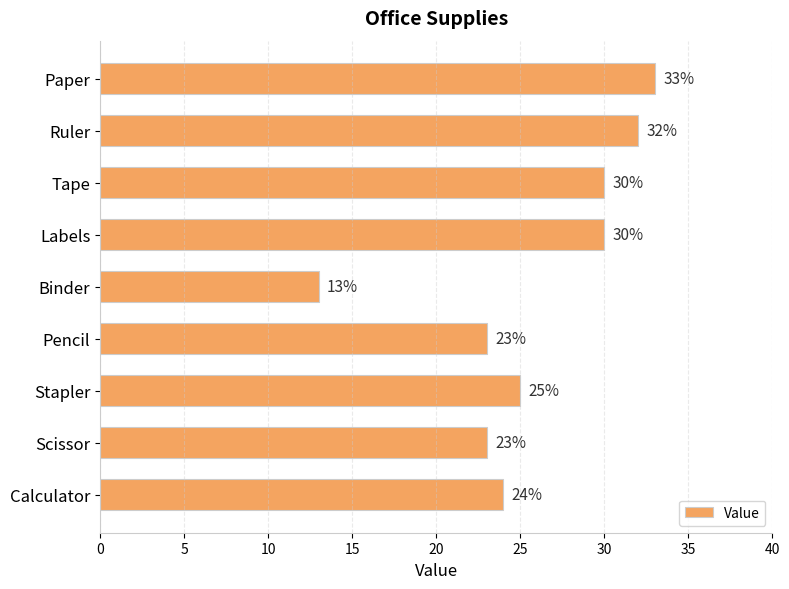

Between Labels and Paper, which is larger?

Paper